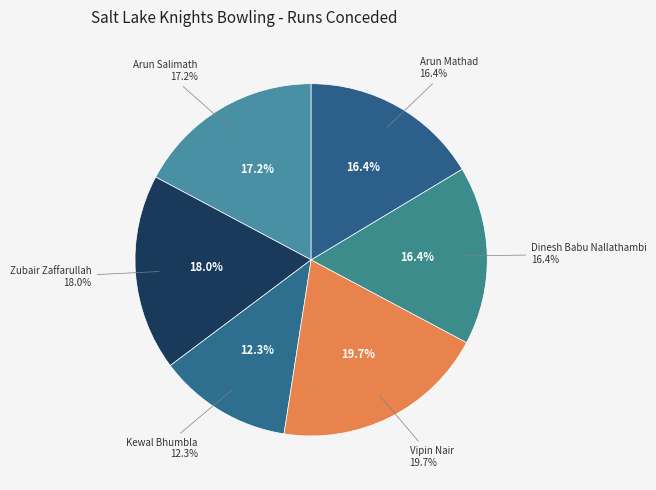

What is the ratio of the value at Zubair Zaffarullah to the value at Dinesh Babu Nallathambi?

1.1